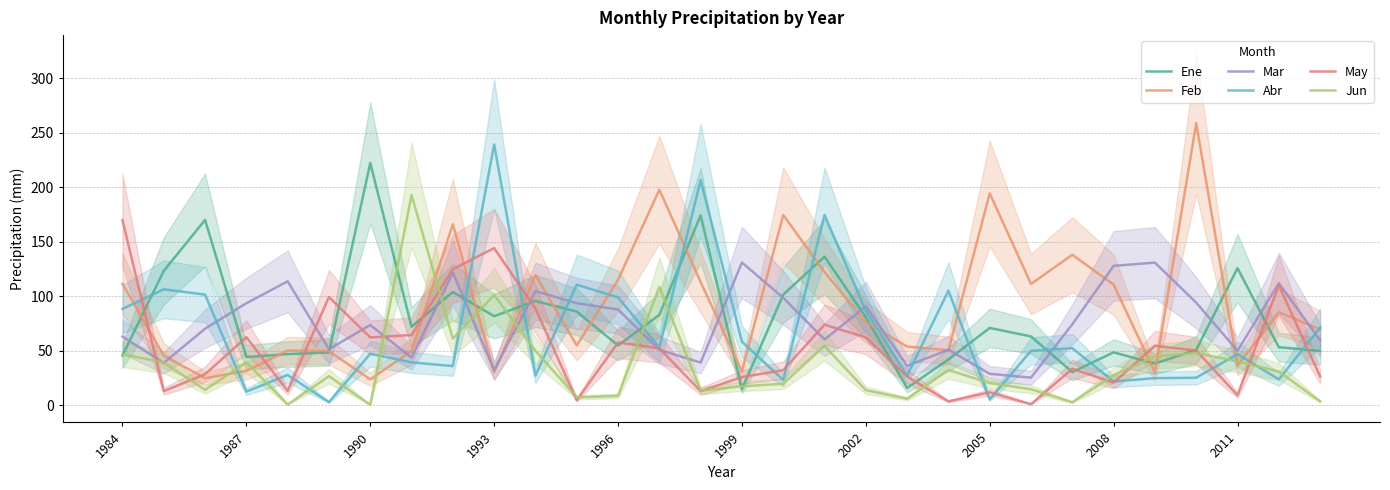

What is the difference between the Mar values at 23 and 16?

24.3